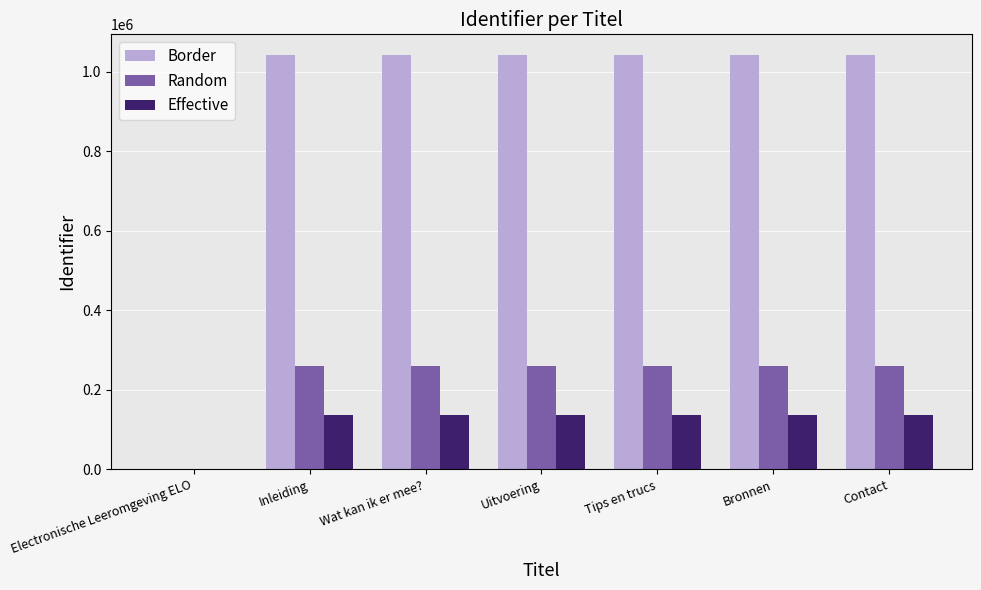

How many distinct data groups are displayed?

3